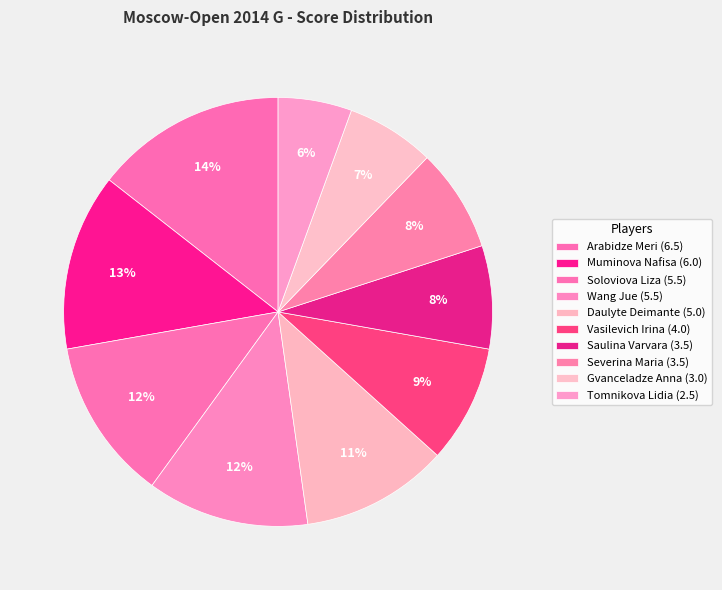

Do Severina Maria and Saulina Varvara together represent more than half of the pie?

No